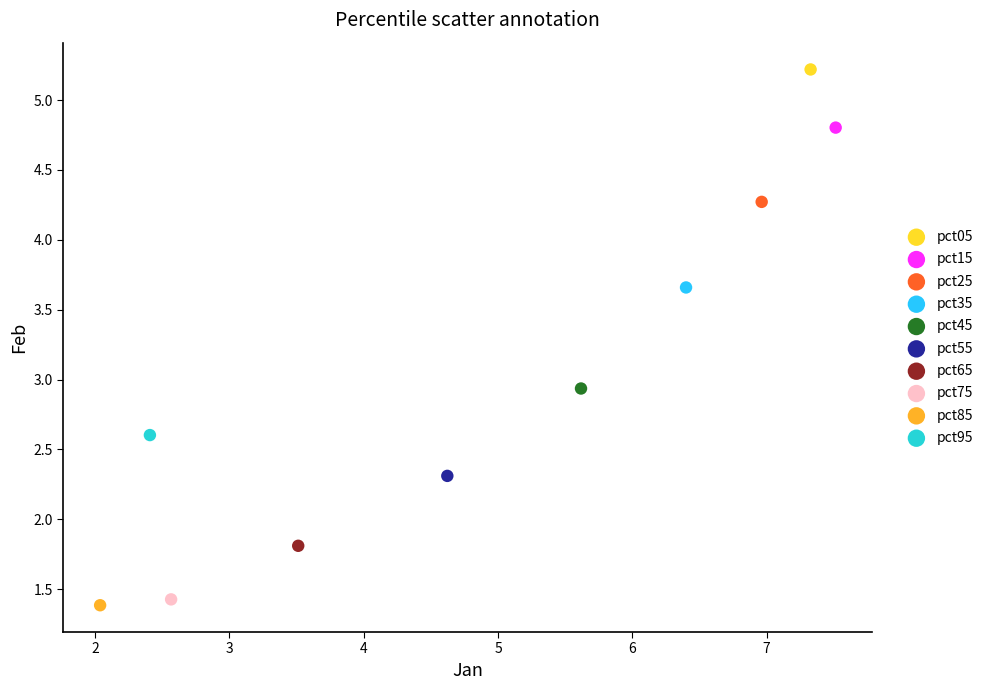

What are all the series names shown in the legend?

pct05, pct15, pct25, pct35, pct45, pct55, pct65, pct75, pct85, pct95